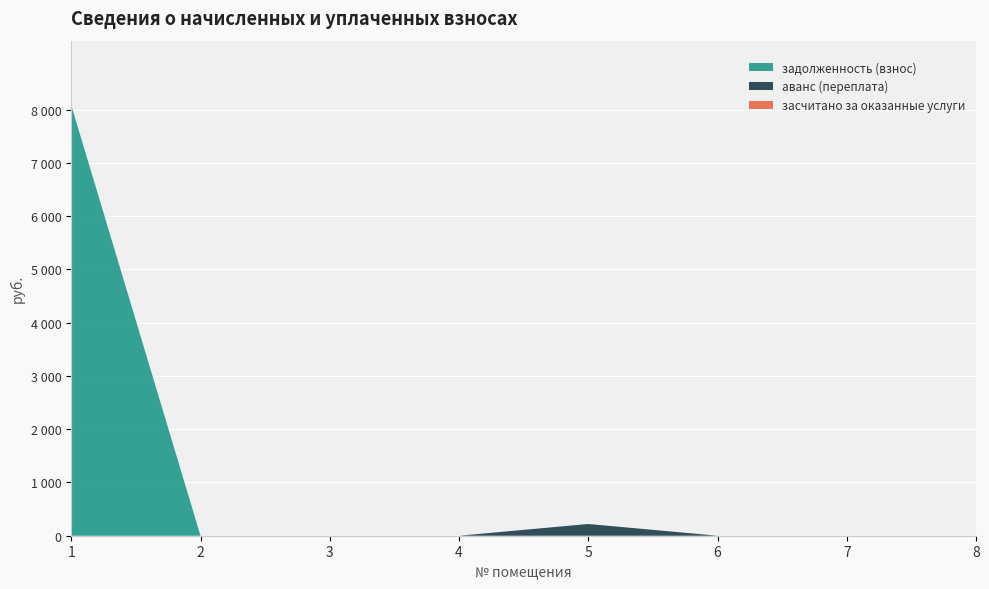

Reading left to right, list all the values displayed in this chart.

задолженность (взнос): 1=8083.2	2=0.0	3=0.0	4=0.0	5=0.0	6=0.0	7=0.0	8=0.0
аванс (переплата): 1=0.0	2=0.0	3=0.0	4=0.0	5=220.3	6=0.0	7=0.0	8=0.0
засчитано за оказанные услуги: 1=0.0	2=0.0	3=0.0	4=0.0	5=0.0	6=0.0	7=0.0	8=0.0